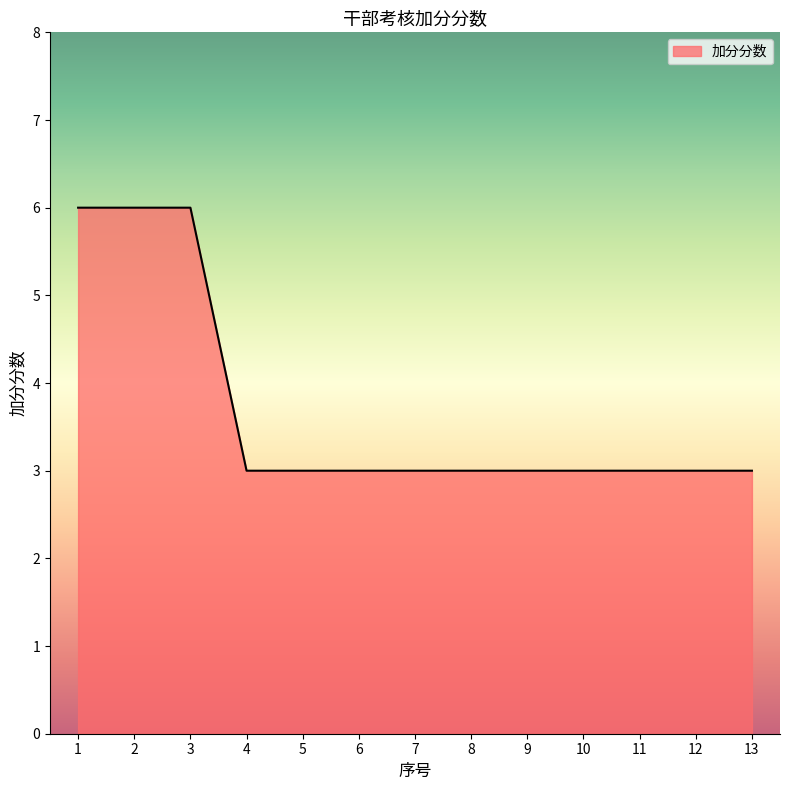

Reading left to right, transcribe all the data shown in this chart.

1=6	2=6	3=6	4=3	5=3	6=3	7=3	8=3	9=3	10=3	11=3	12=3	13=3